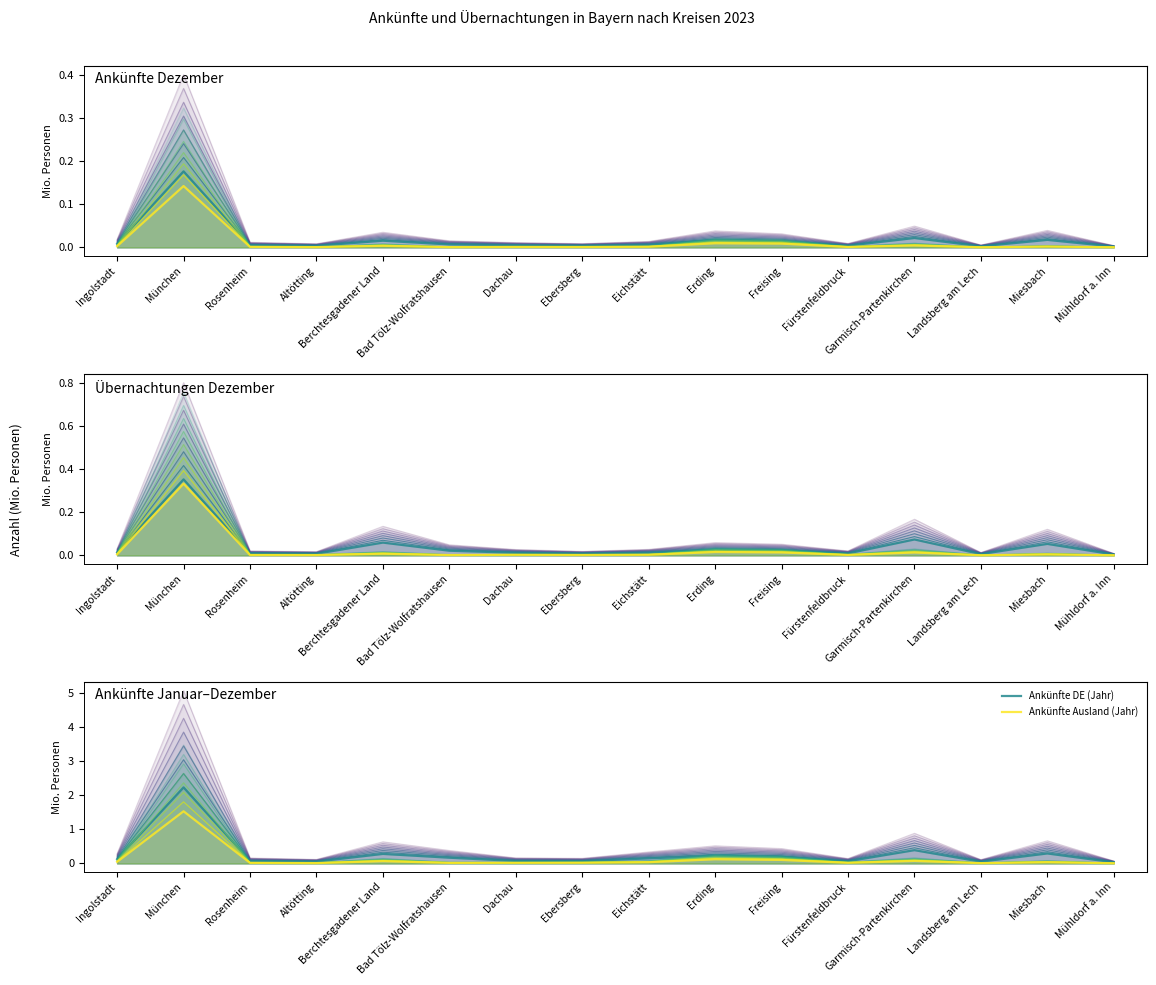

What is the value of the Ankünfte DE (Jahr) point at the 5th from the left?

0.3